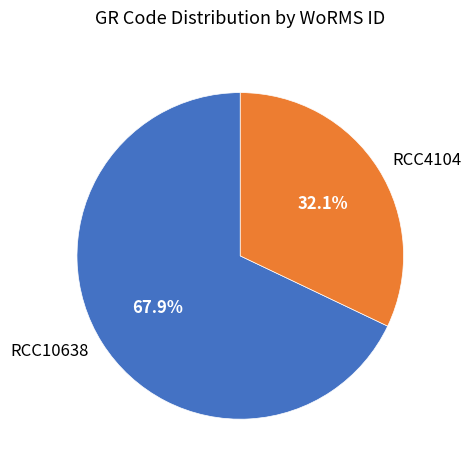

Approximately how many times larger is the value at RCC4104 compared to RCC10638?

0.5